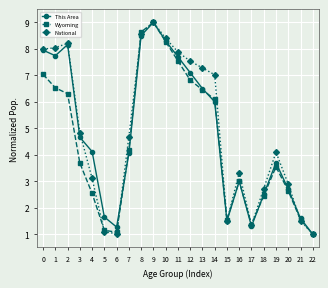

Which series changed the most between 8 and 18?

Wyoming